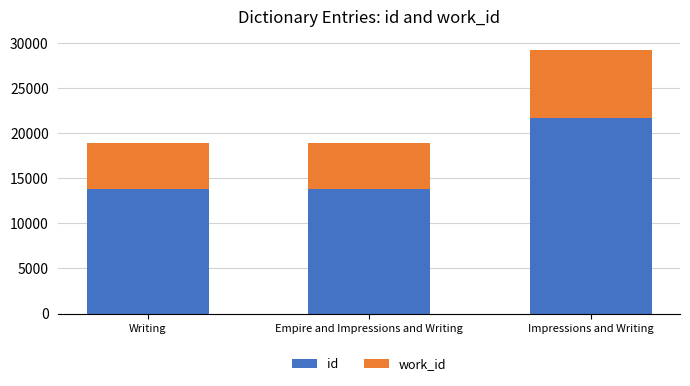

What is the average value of the id series?

16442